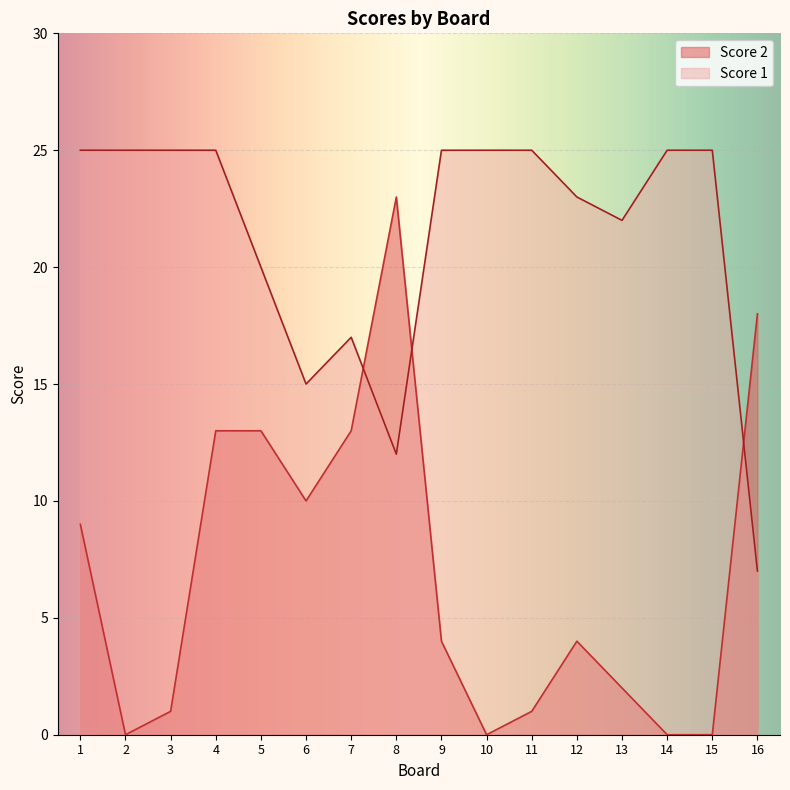

What is the maximum value shown in the chart?

25